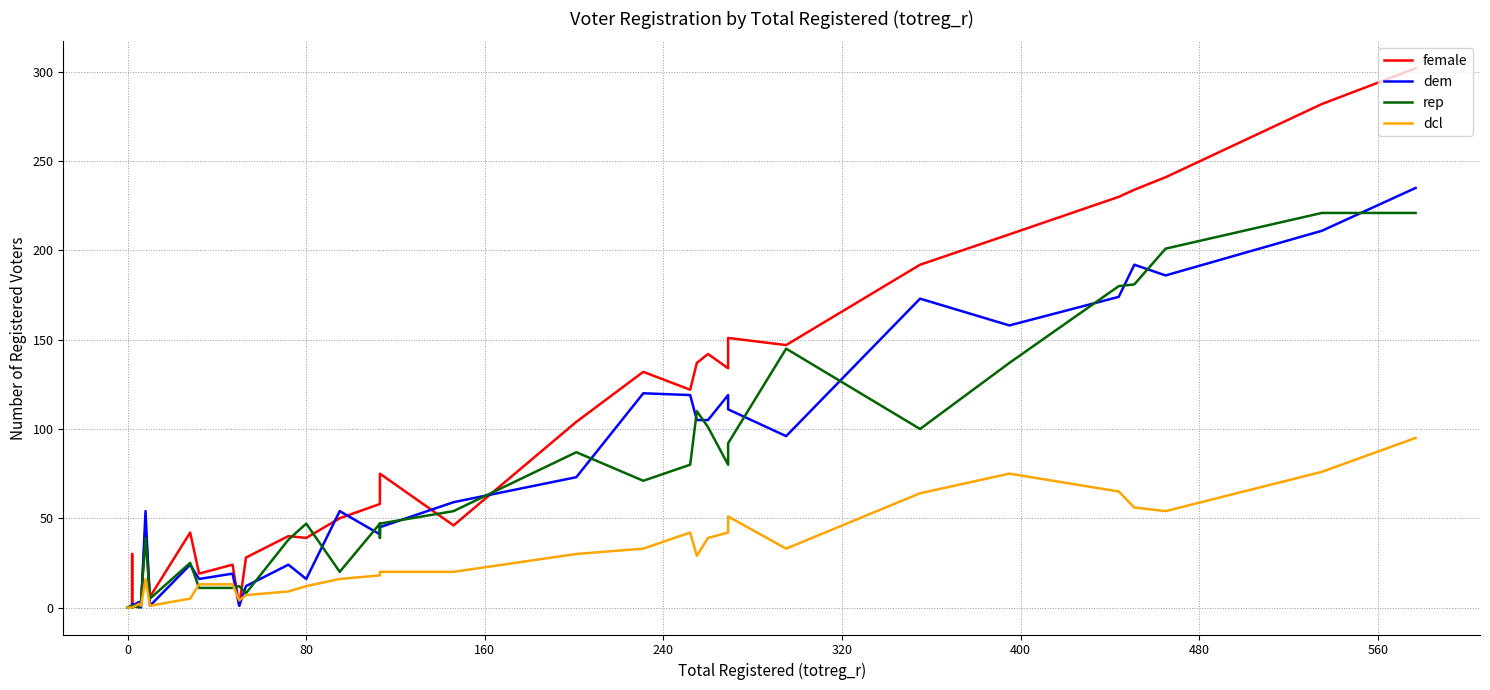

Which series ends up on top after the final intersection of female and rep?

female